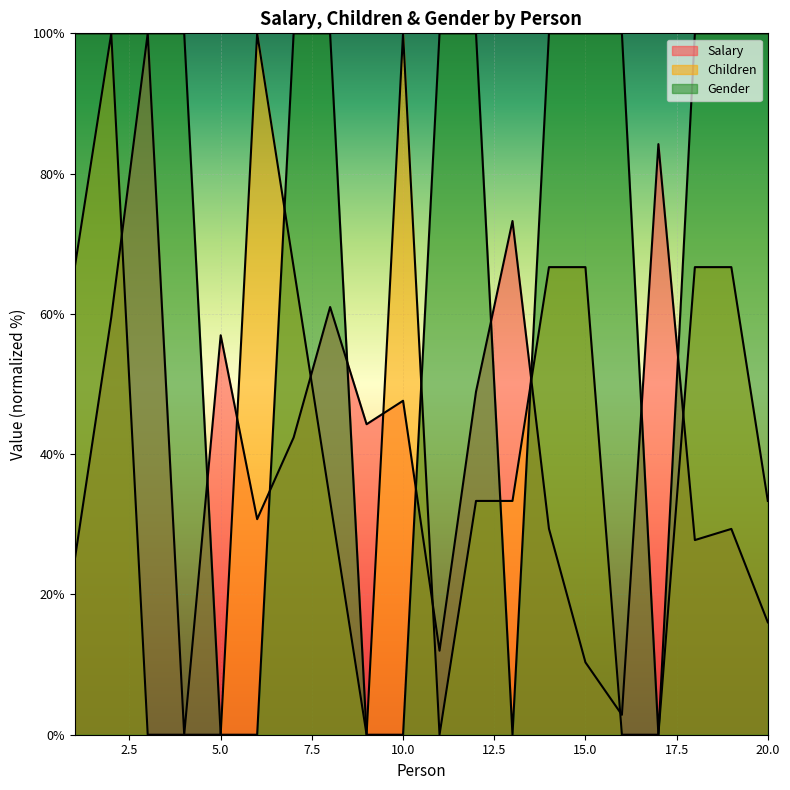

Which category has the lowest value in the Gender series?

5